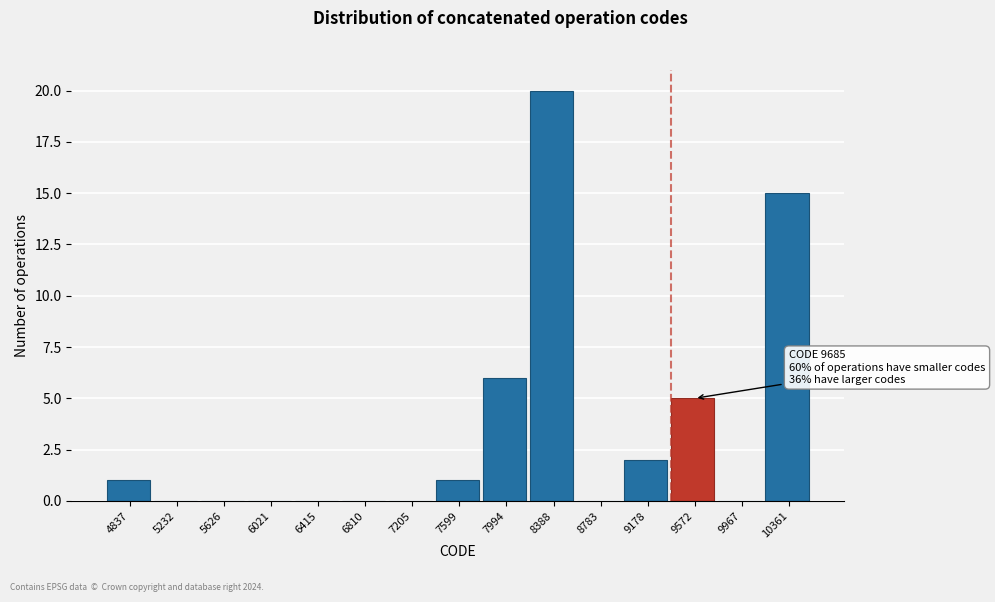

Reading left to right, what are all the values shown in this chart?

4837=1	5232=0	5626=0	6021=0	6415=0	6810=0	7205=0	7599=1	7994=6	8388=20	8783=0	9178=2	9572=5	9967=0	10361=15